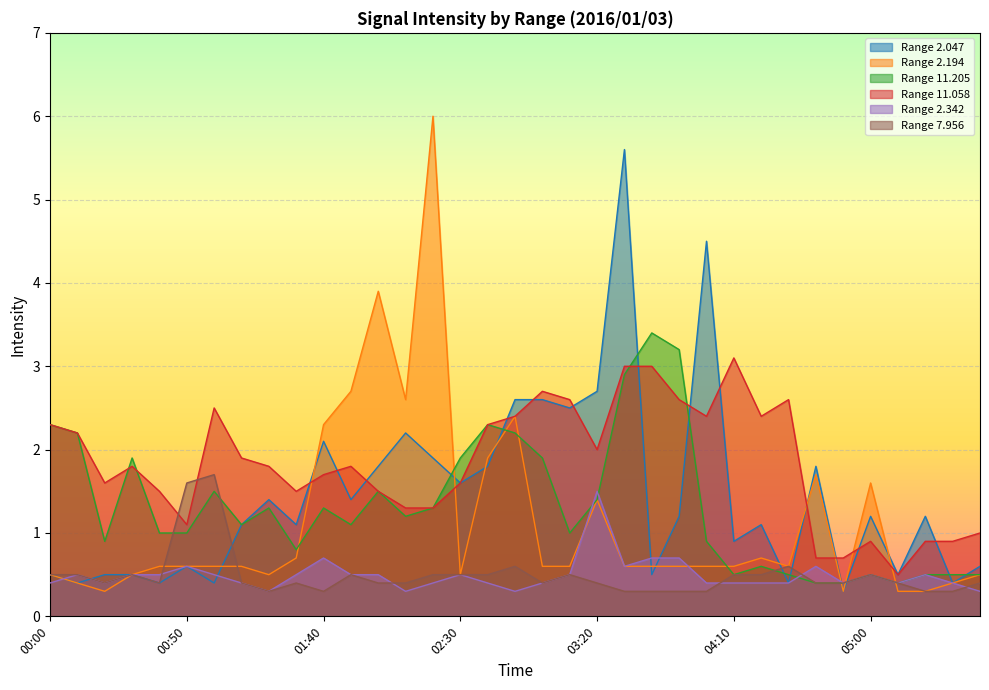

Which has a higher value, 06:30 or 04:50?

06:30